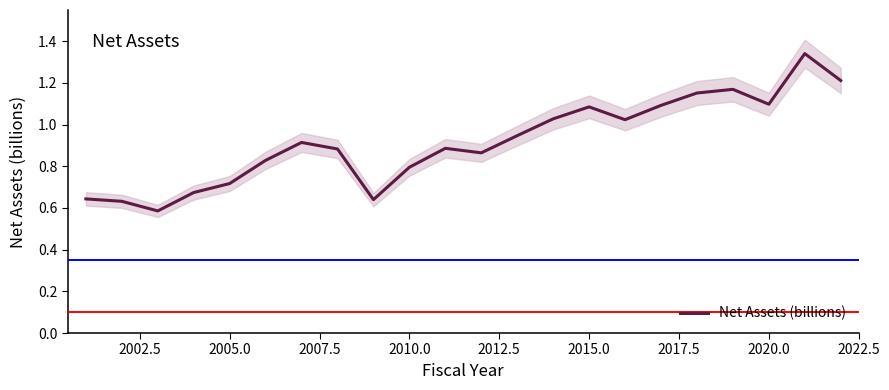

How many lines are shown in the chart?

1